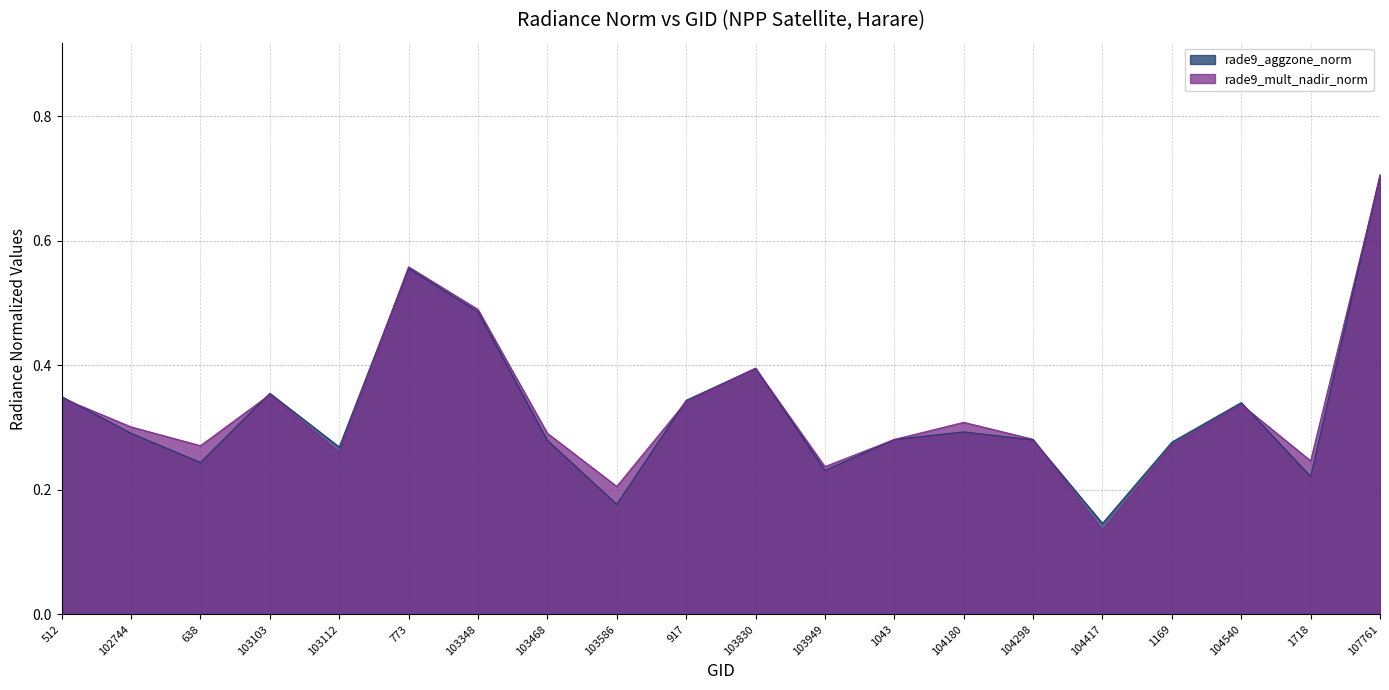

What position from the left is 103103?

4